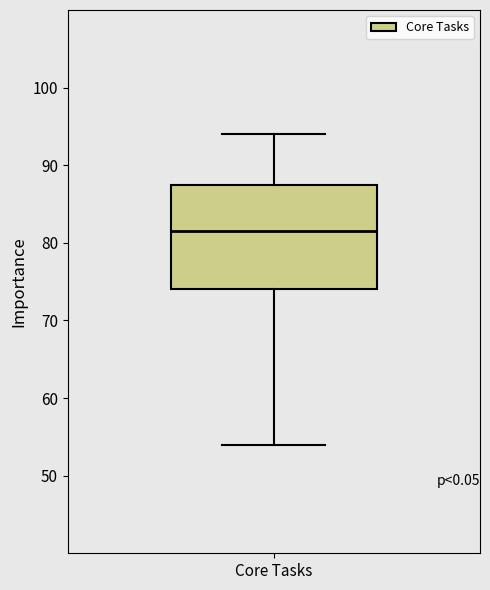

Where does the median line of the box for Core Tasks sit on the y-axis? The values are not printed on the chart, so give them approximately, as read against the axis.

82